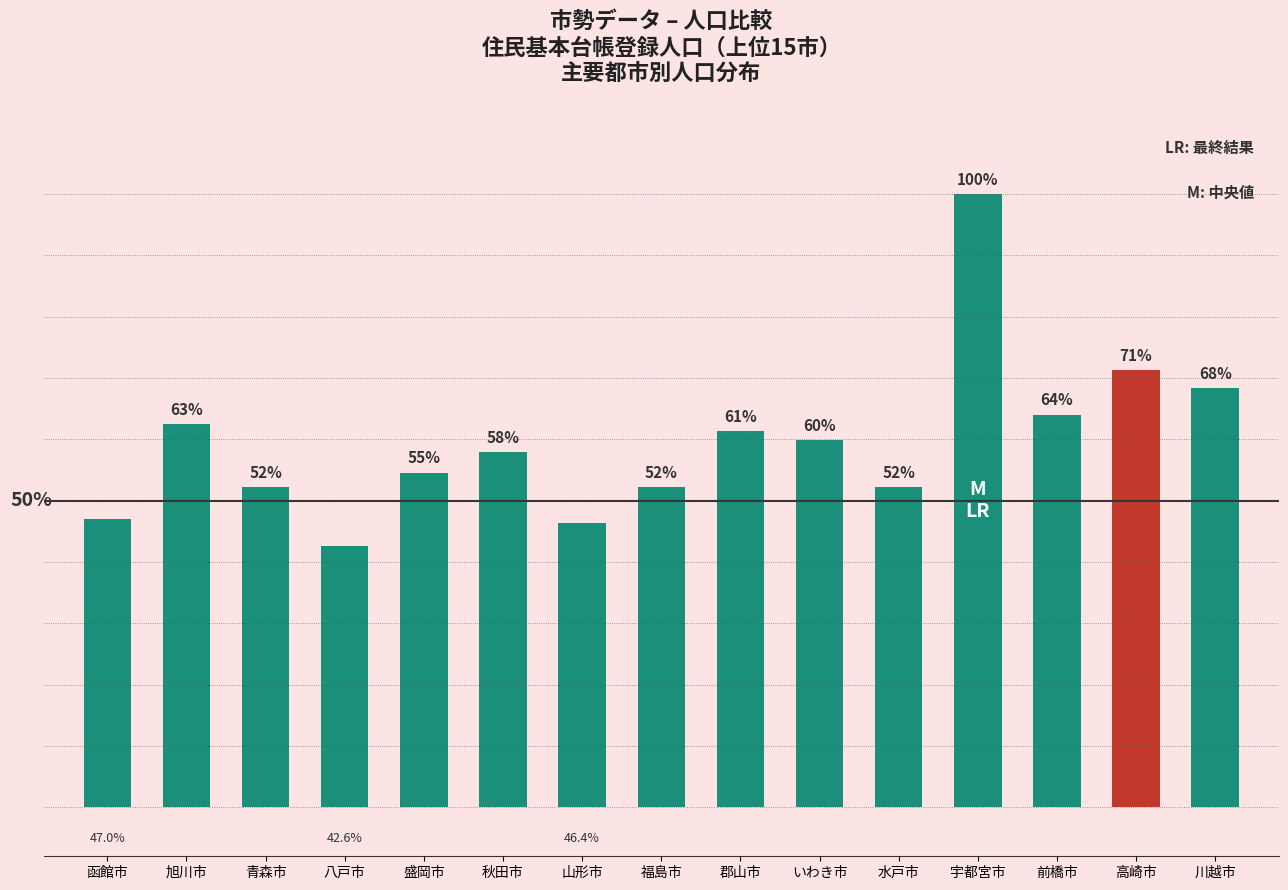

Are the bars horizontal?

No